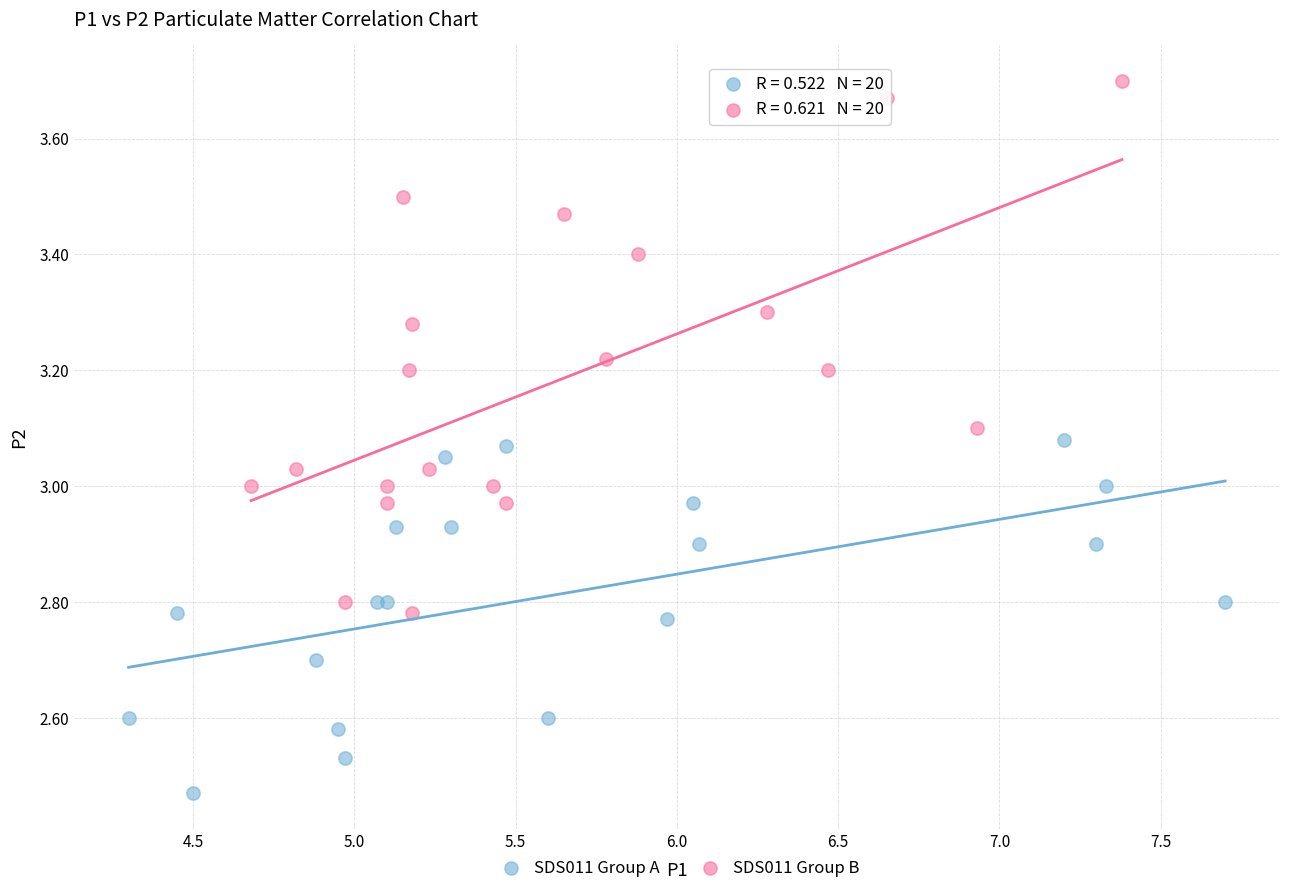

Which series reaches the maximum Y coordinate?

SDS011 Group B